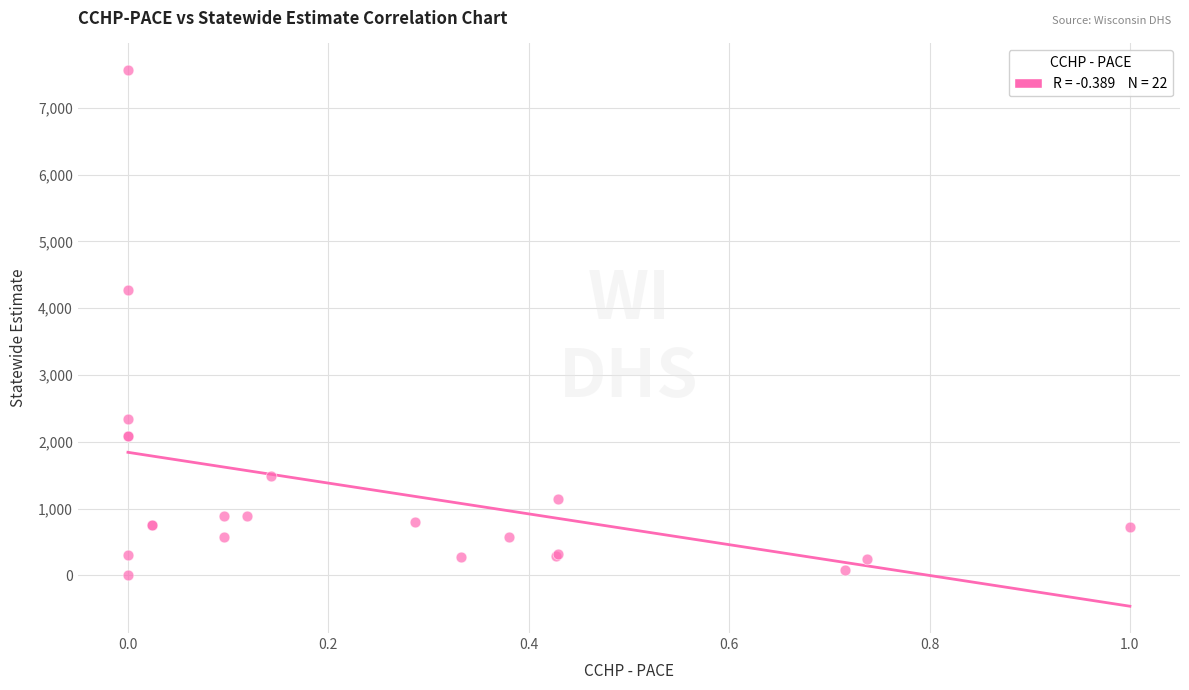

What Y value in the scatter plot is closest to 3780?

4267.4